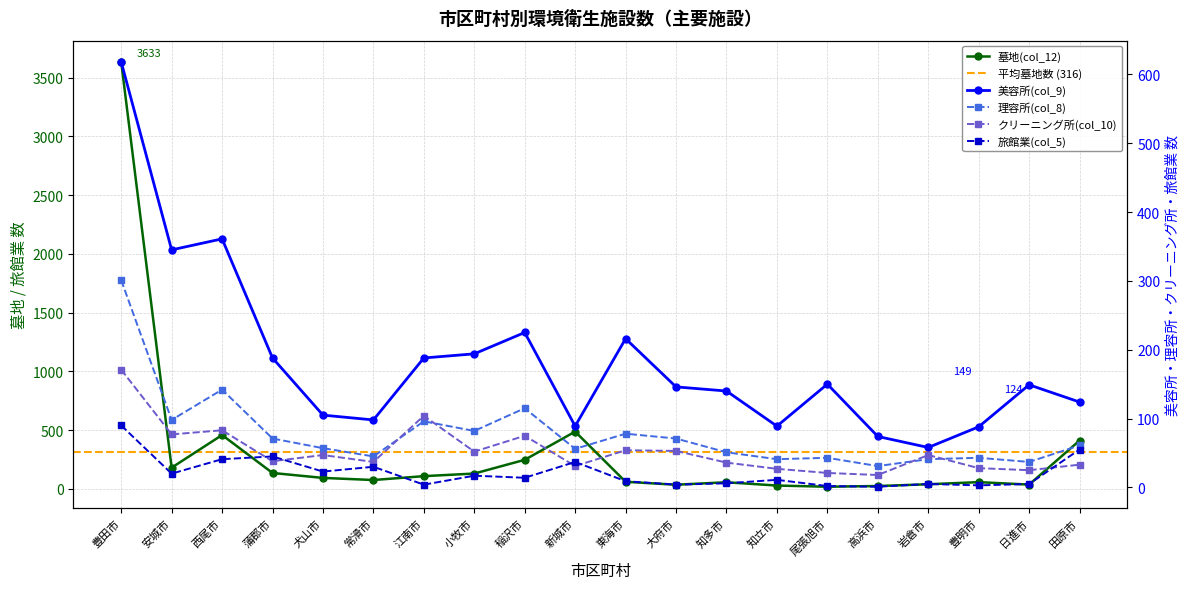

What position from the left is 江南市?

7